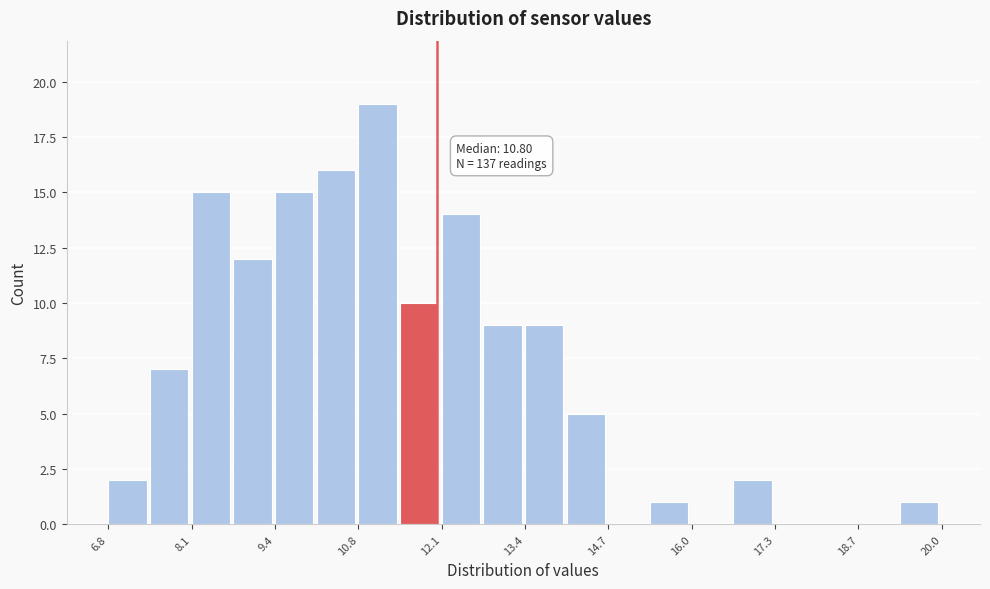

Read against the x-axis, roughly where is the centre of the tallest bar?

11.0